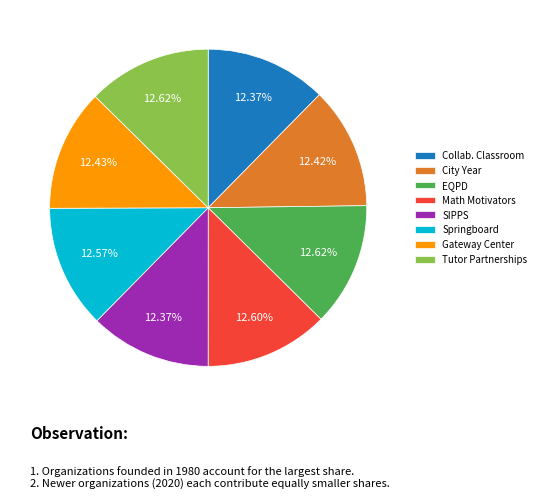

What portion of the pie excludes Math Motivators?

87.4%